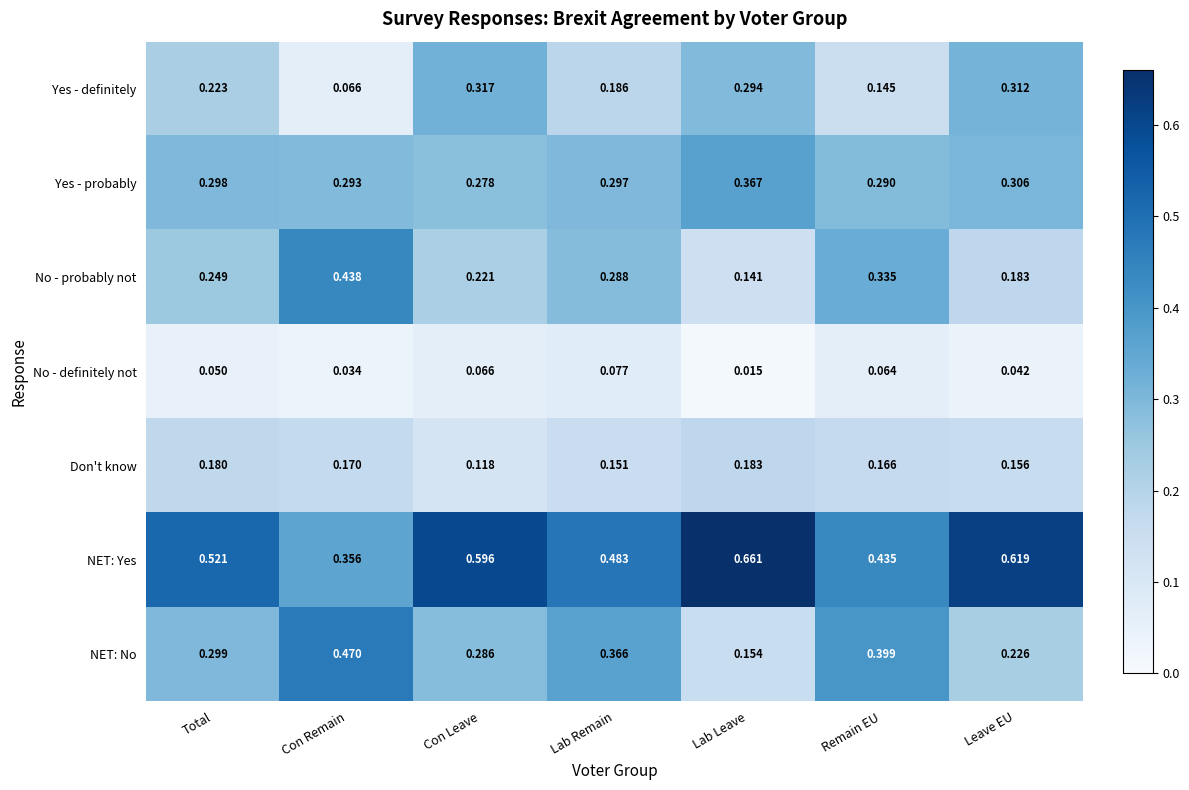

Which series changed the most between Total and Lab Leave?

NET: No